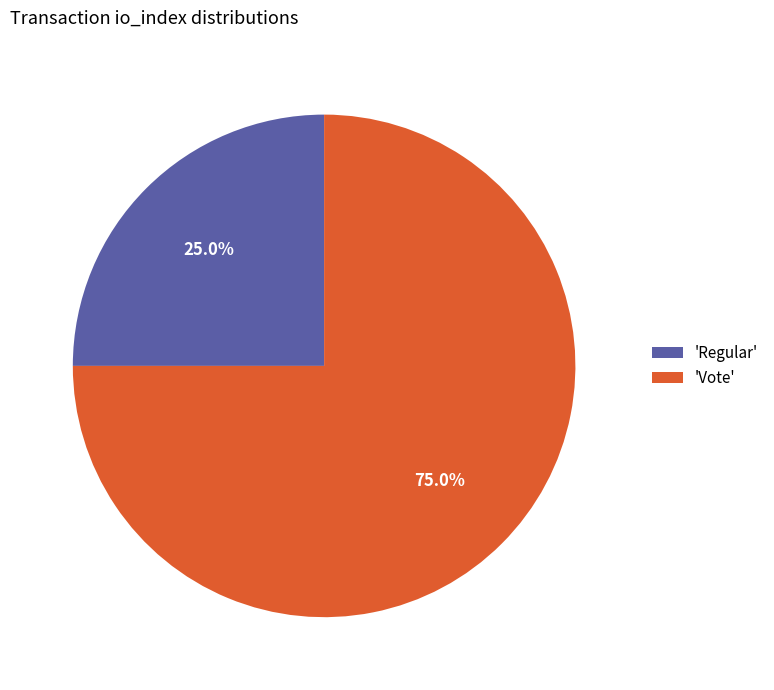

Which slice represents more than half of the pie?

'Vote'